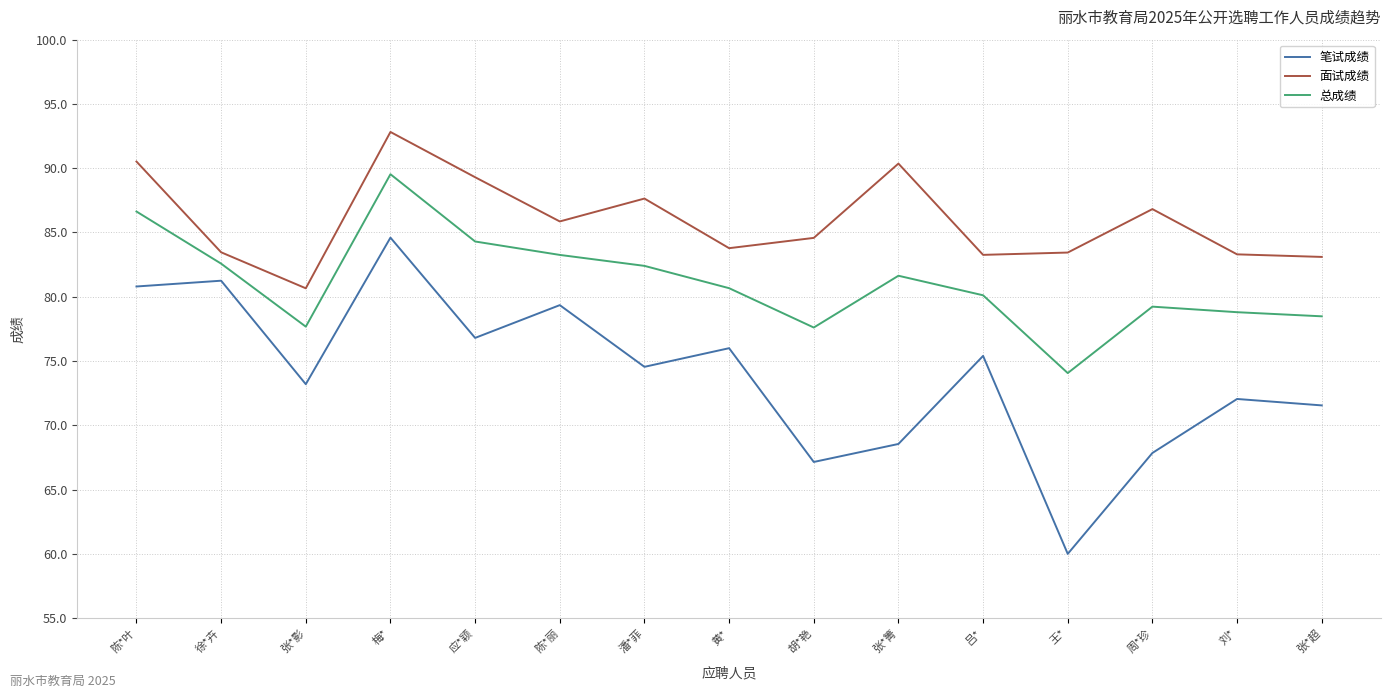

What is the total value across all series at 徐*卉?

247.3